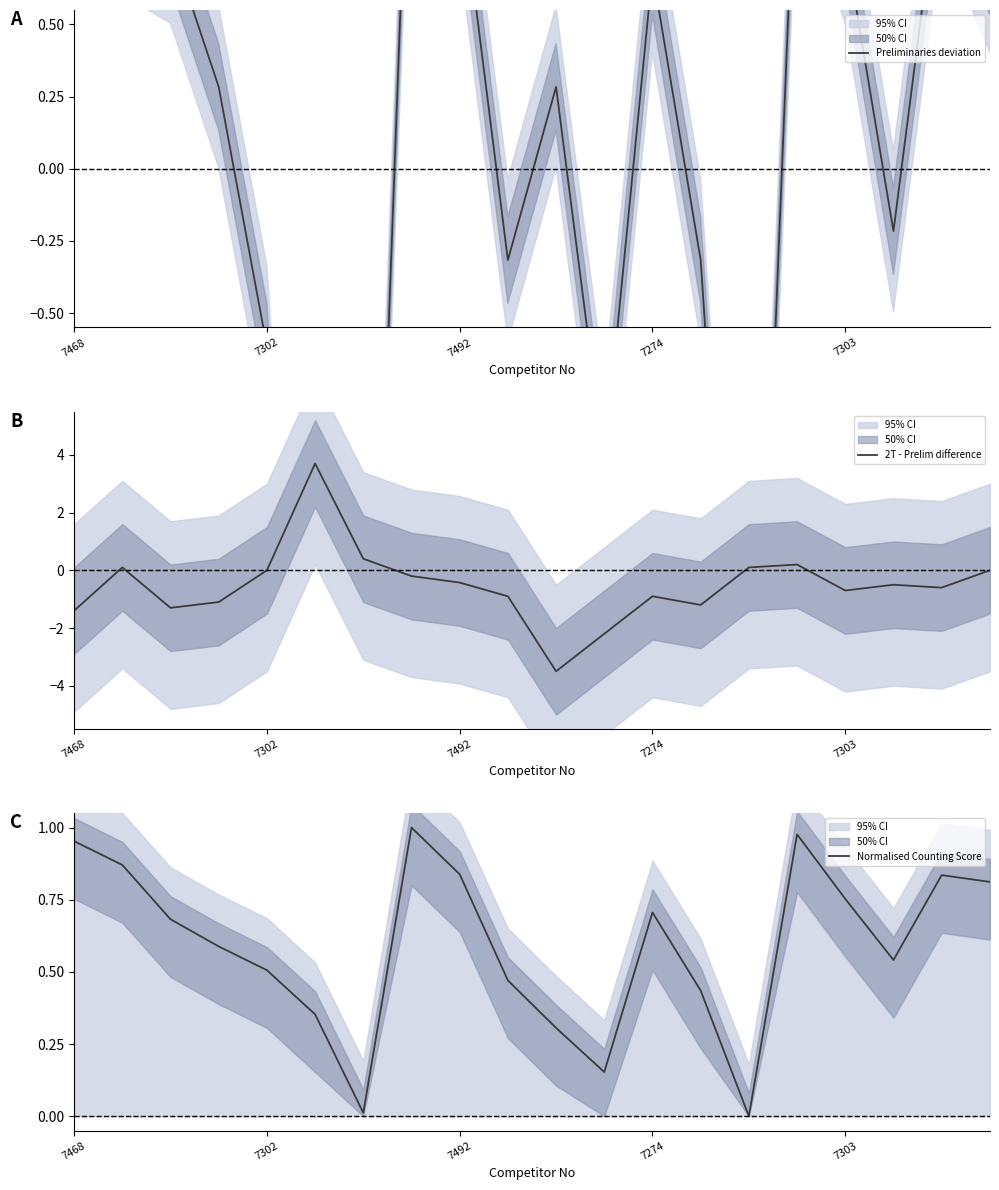

Which series has the largest range (max minus min)?

2T - Prelim difference